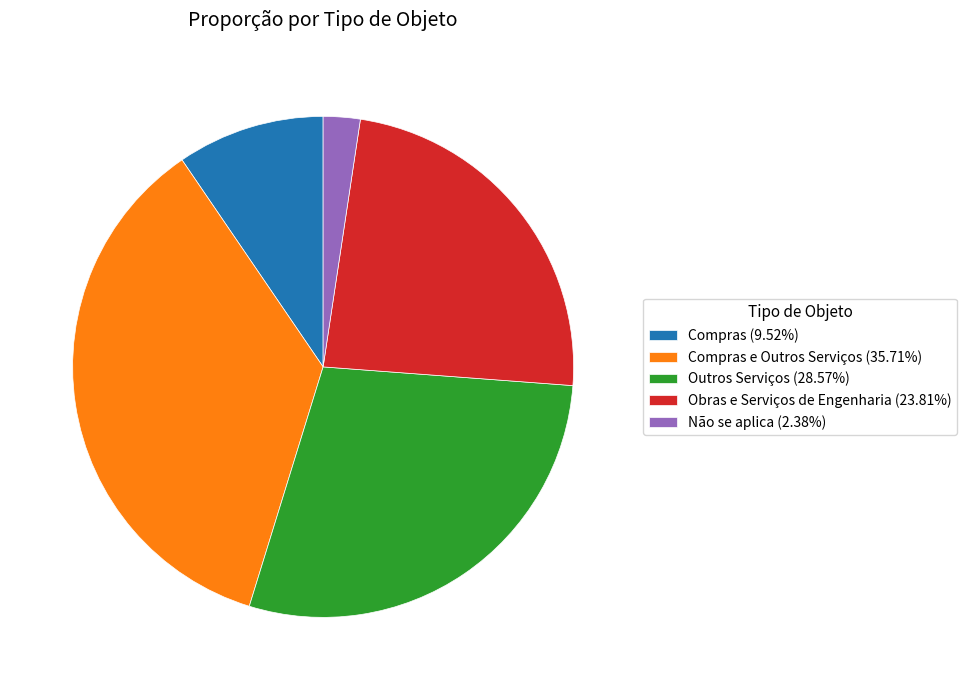

Do Não se aplica (2.38%) and Compras e Outros Serviços (35.71%) together represent more than half of the pie?

No